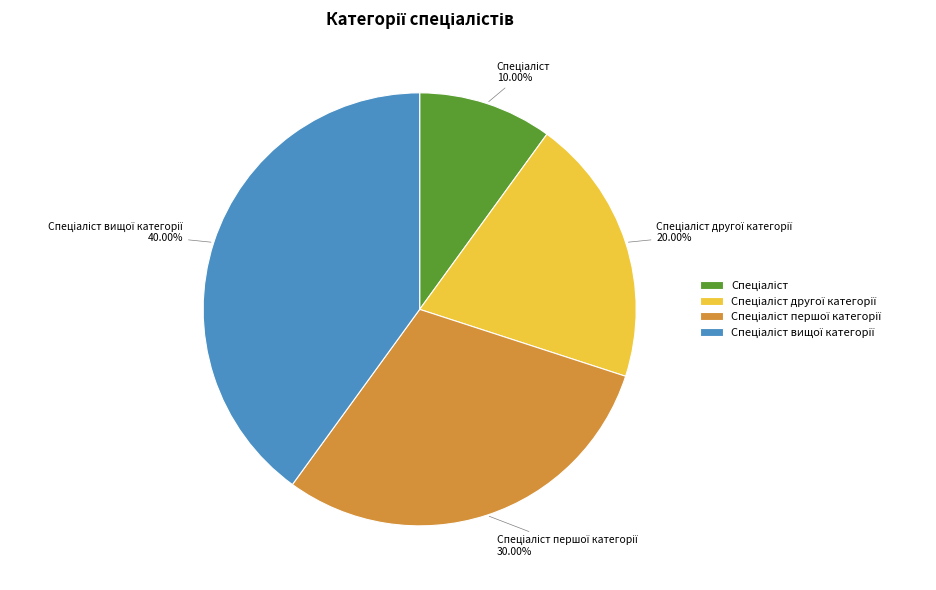

Is there any slice that represents more than half of the pie?

No